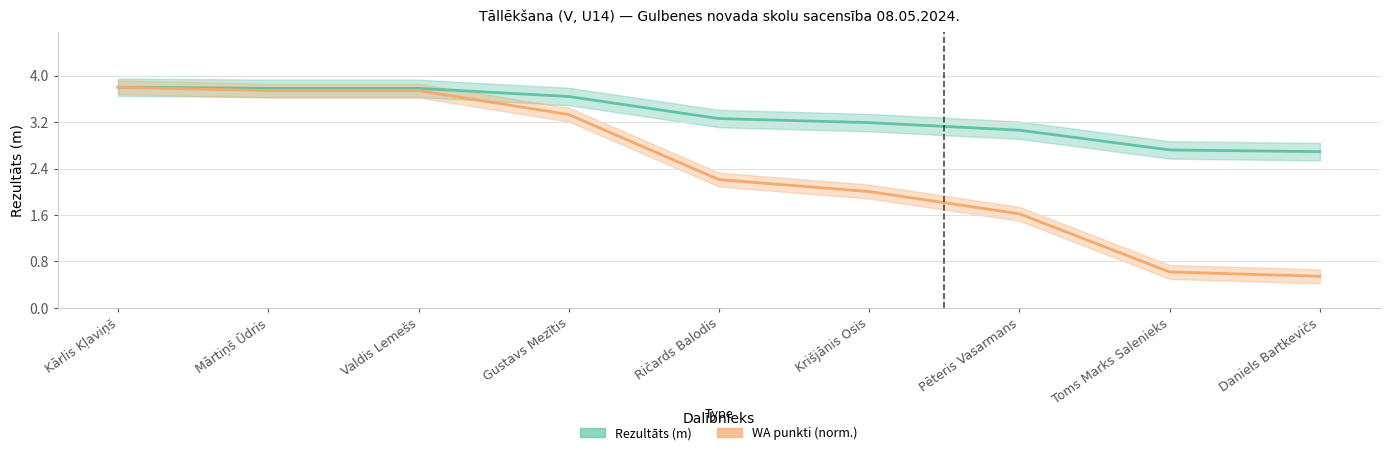

True or false: Rezultāts (m) and WA punkti (norm.) cross at least once.

False